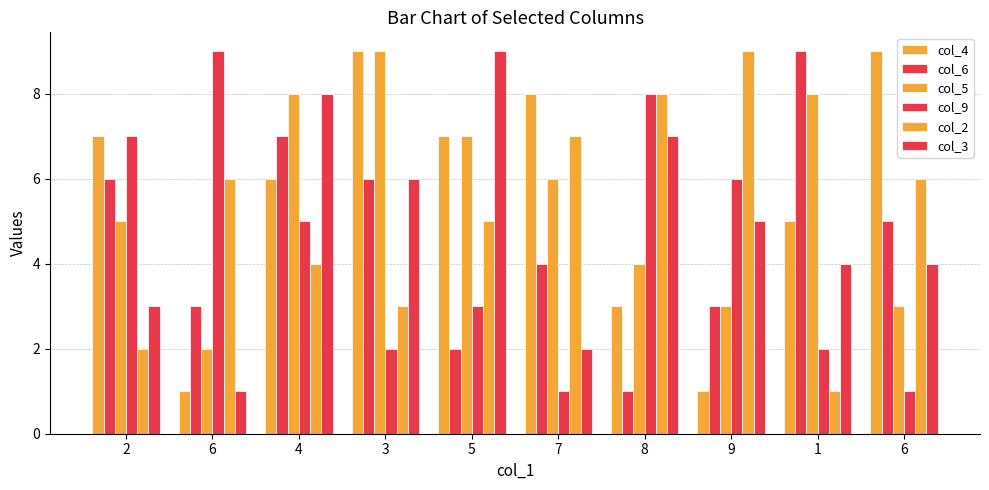

Reading right to left, transcribe all the data shown in this chart.

col_4: 9	5	1	3	8	7	9	6	1	7
col_6: 5	9	3	1	4	2	6	7	3	6
col_5: 3	8	3	4	6	7	9	8	2	5
col_9: 1	2	6	8	1	3	2	5	9	7
col_2: 6	1	9	8	7	5	3	4	6	2
col_3: 4	4	5	7	2	9	6	8	1	3